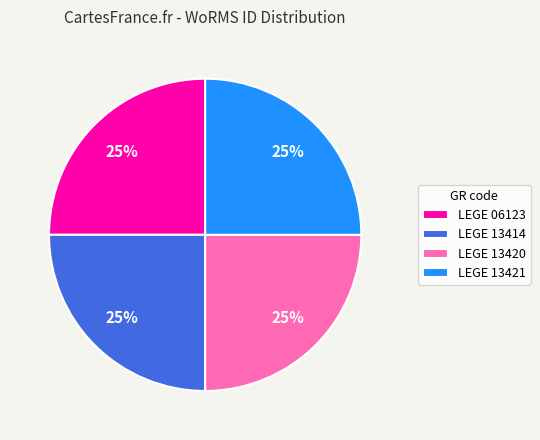

To the nearest percent, what is the average slice percentage?

25%